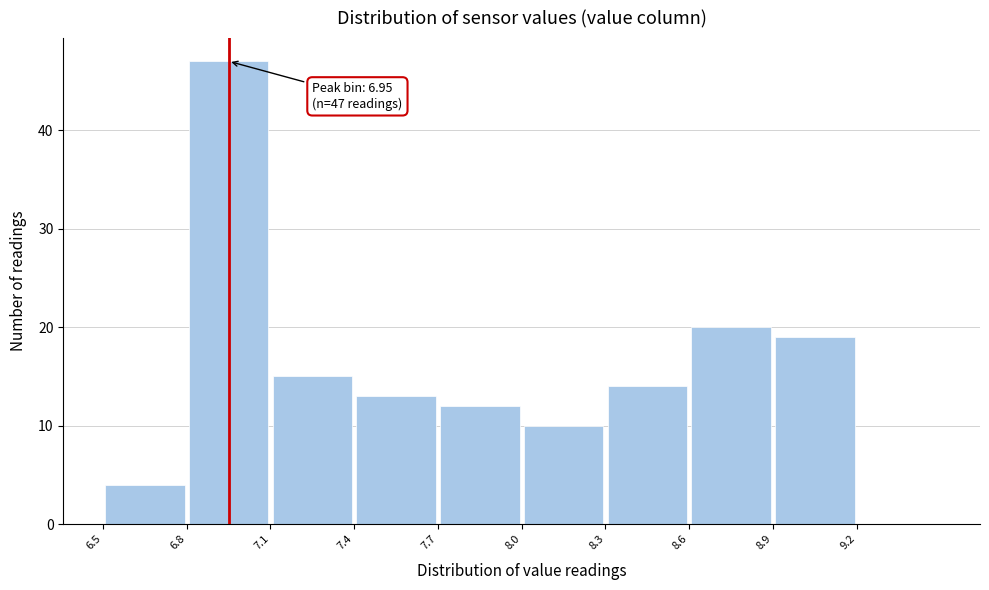

Over which range of the x-axis is the bar tallest?

6.8 to 7.1